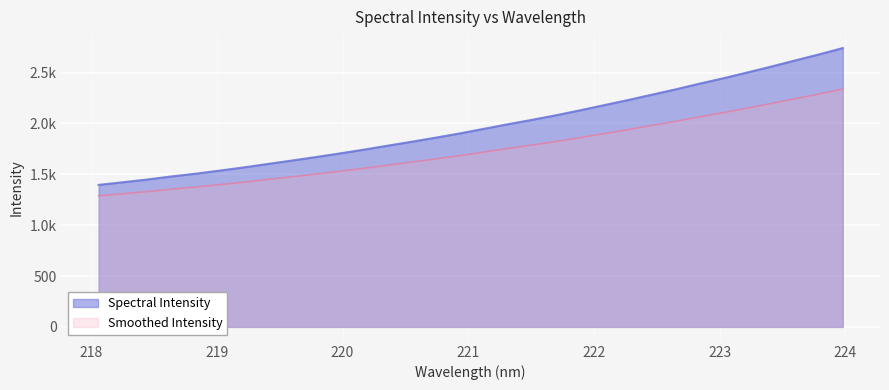

Does the chart display data point markers on the line(s)?

No